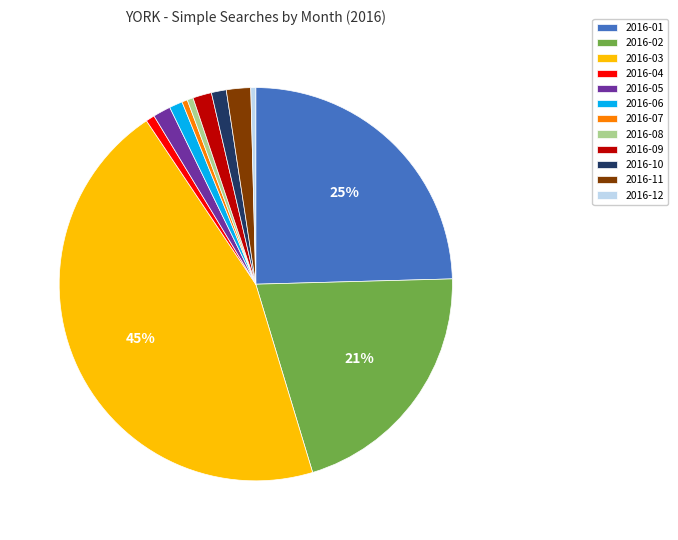

How many segments does this pie chart have?

12